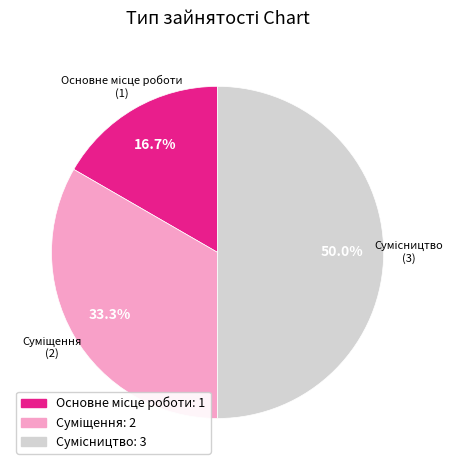

How many segments does this pie chart have?

3